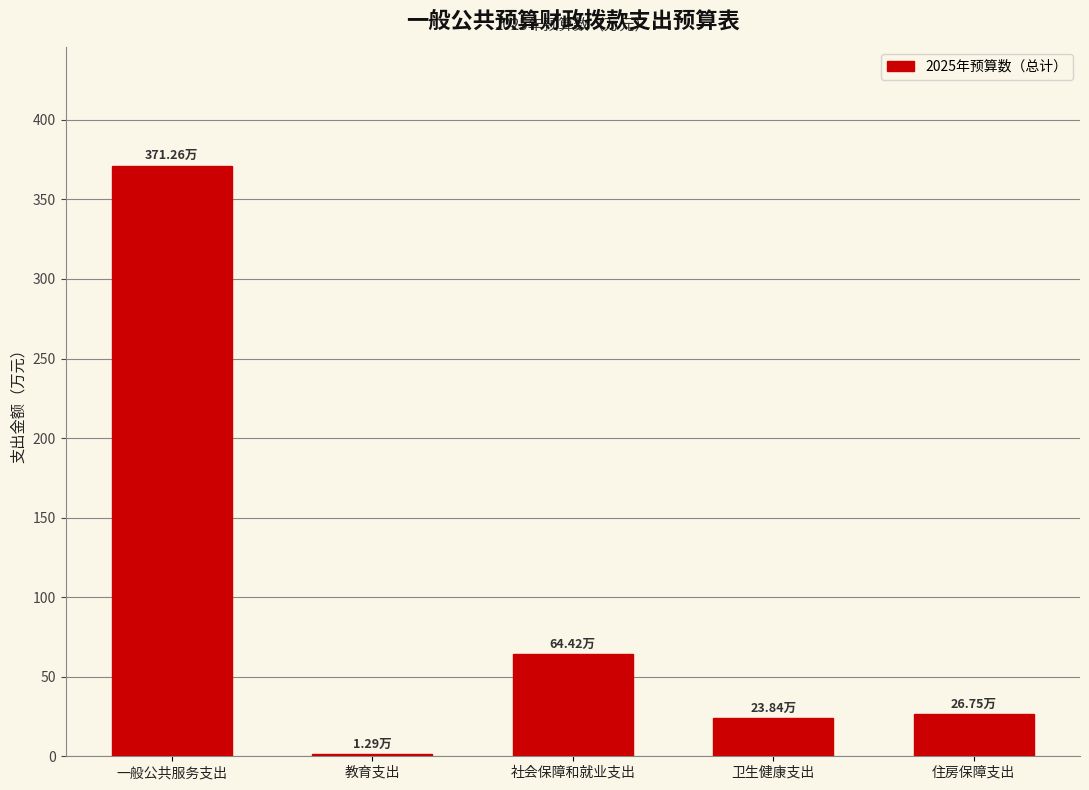

At which category does the chart reach its peak across all series?

一般公共服务支出